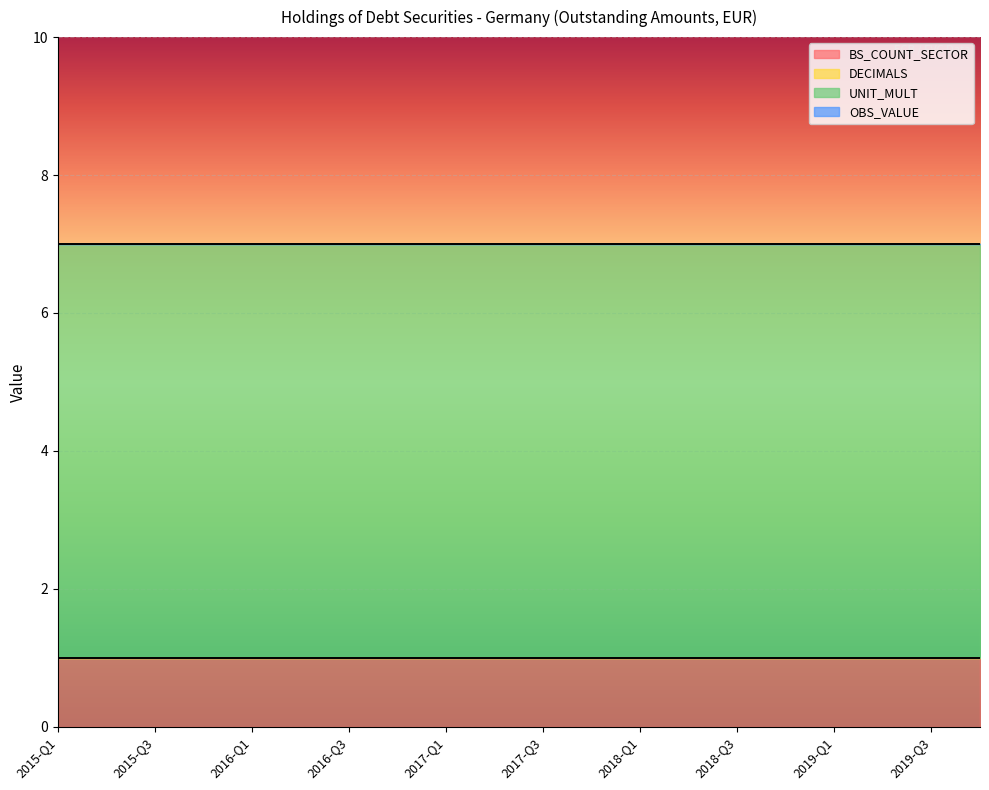

True or false: UNIT_MULT and OBS_VALUE intersect in this chart.

False